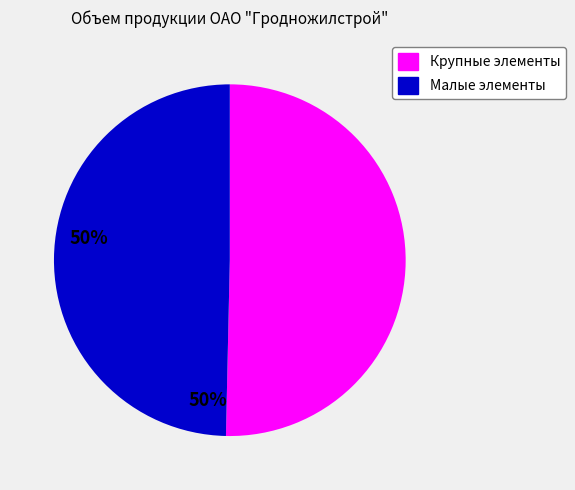

Is there a majority slice in this chart?

Yes